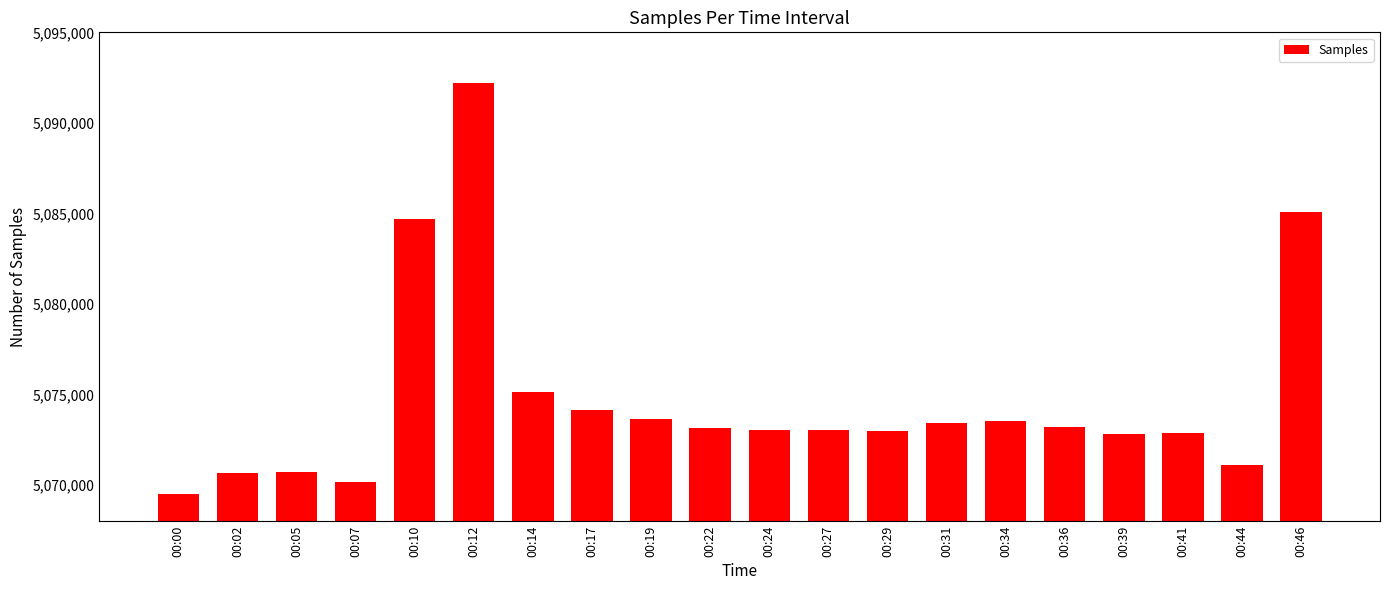

True or false: the data shows 9109117 at 00:02.

False